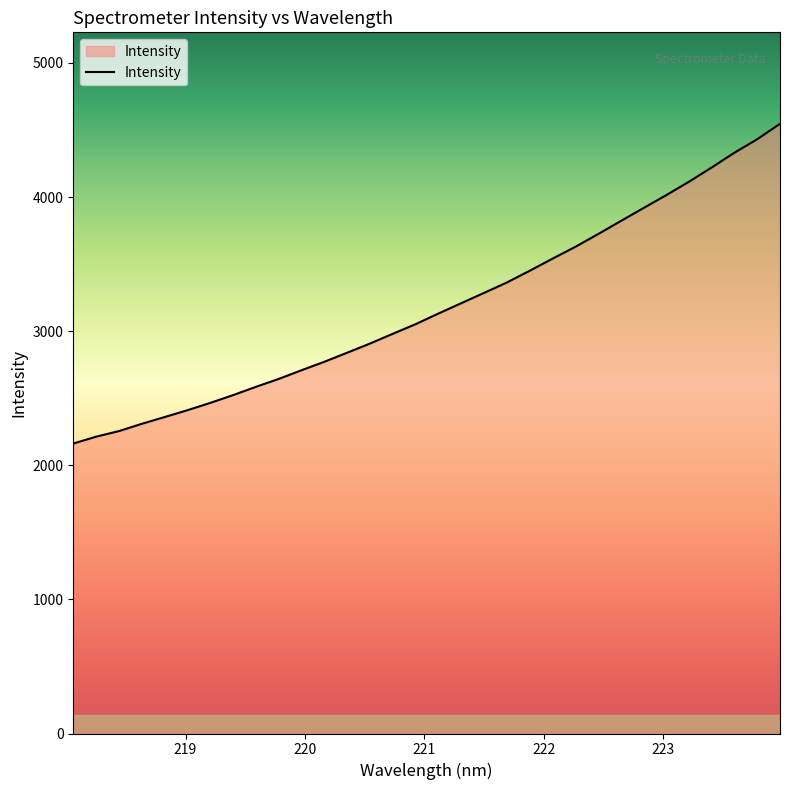

What is the maximum value shown in the chart?

4546.4